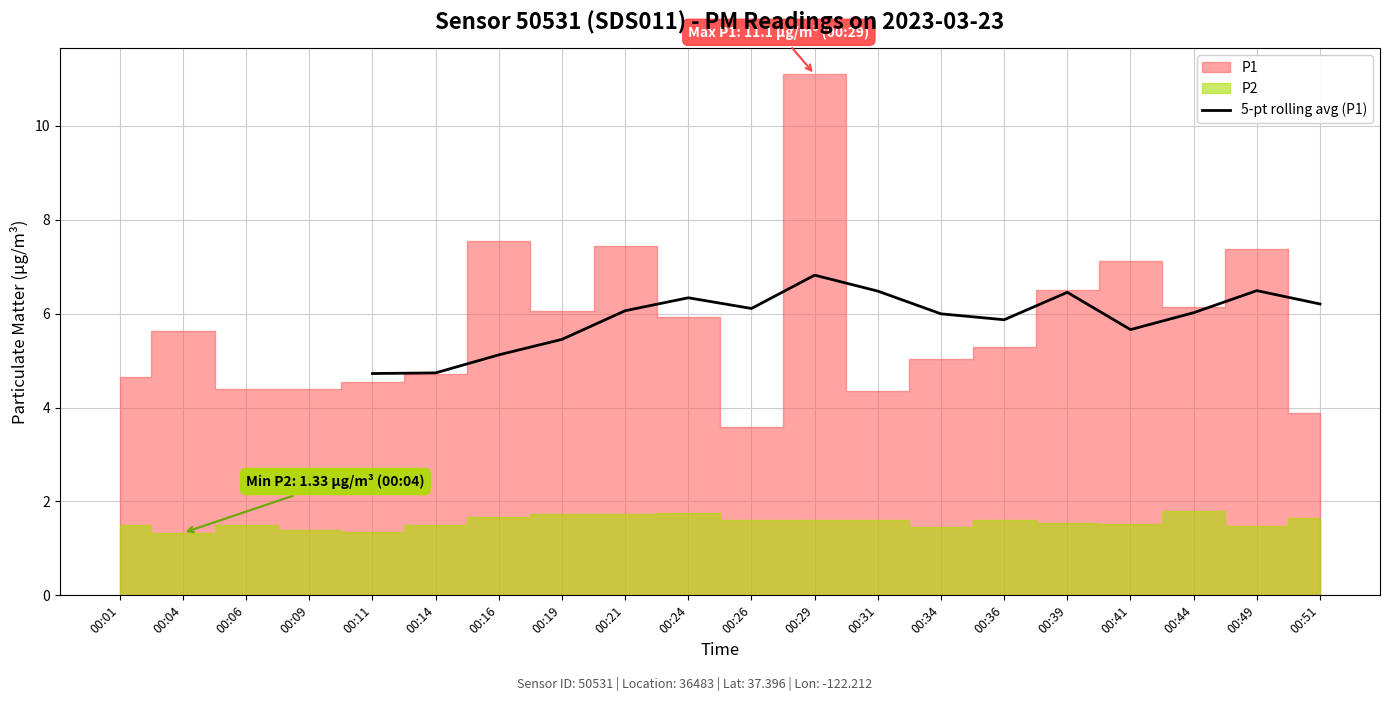

What is the lowest value of the 5-pt rolling avg (P1) series?

4.7